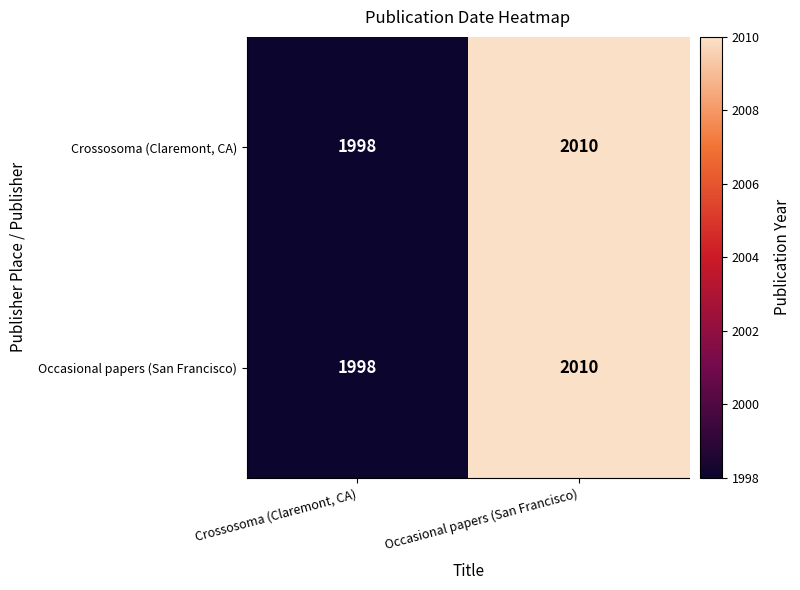

What is the sum of the Crossosoma (Claremont, CA) values at Crossosoma (Claremont, CA) and Occasional papers (San Francisco)?

4008